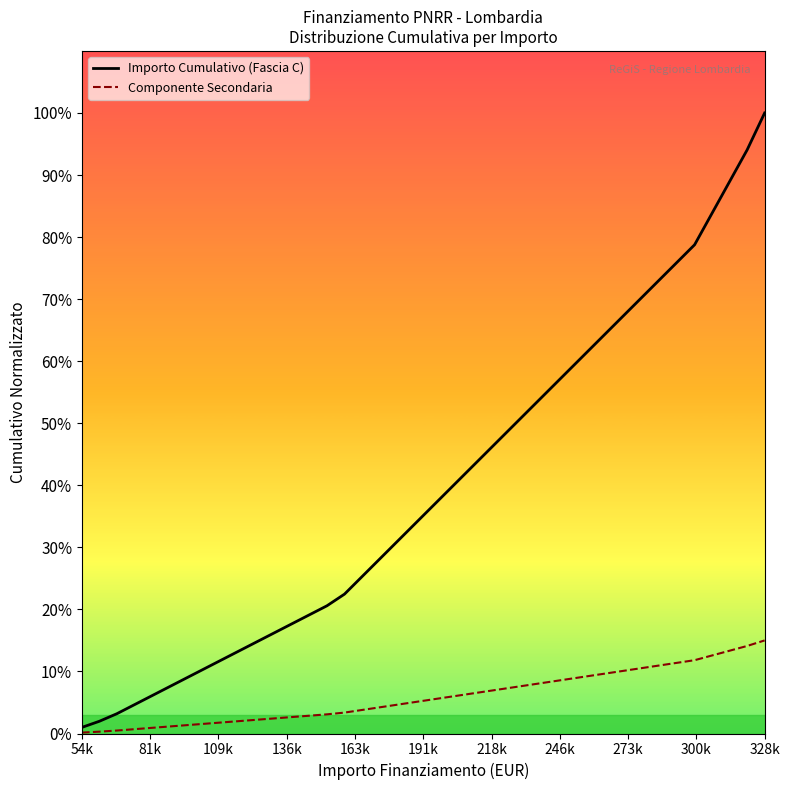

True or false: Importo Cumulativo (Fascia C) and Componente Secondaria cross at least once.

False